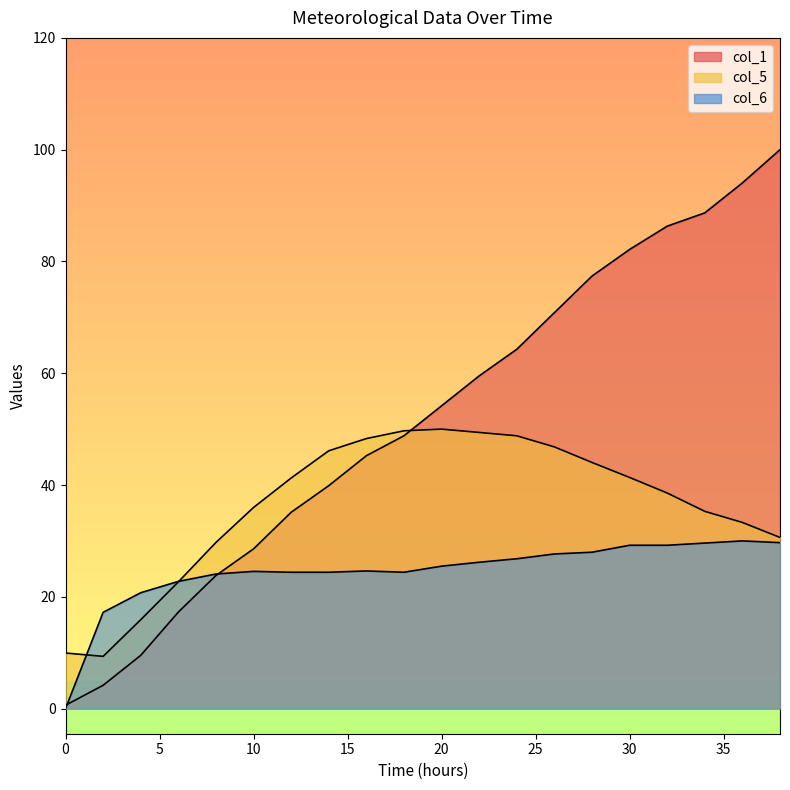

The col_5 series shows 44.0 at 28.0. True or false?

True